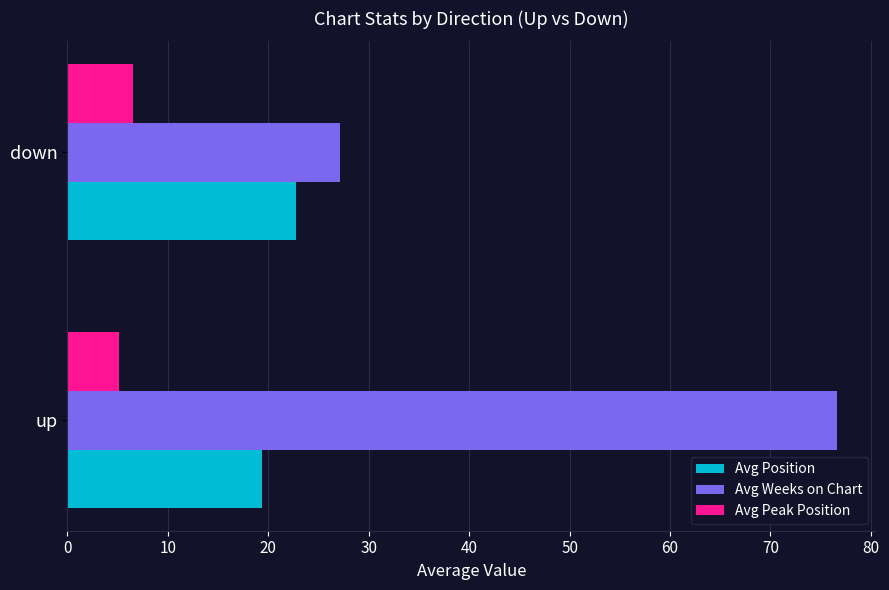

Rank the categories by Avg Peak Position value from highest to lowest.

down, up